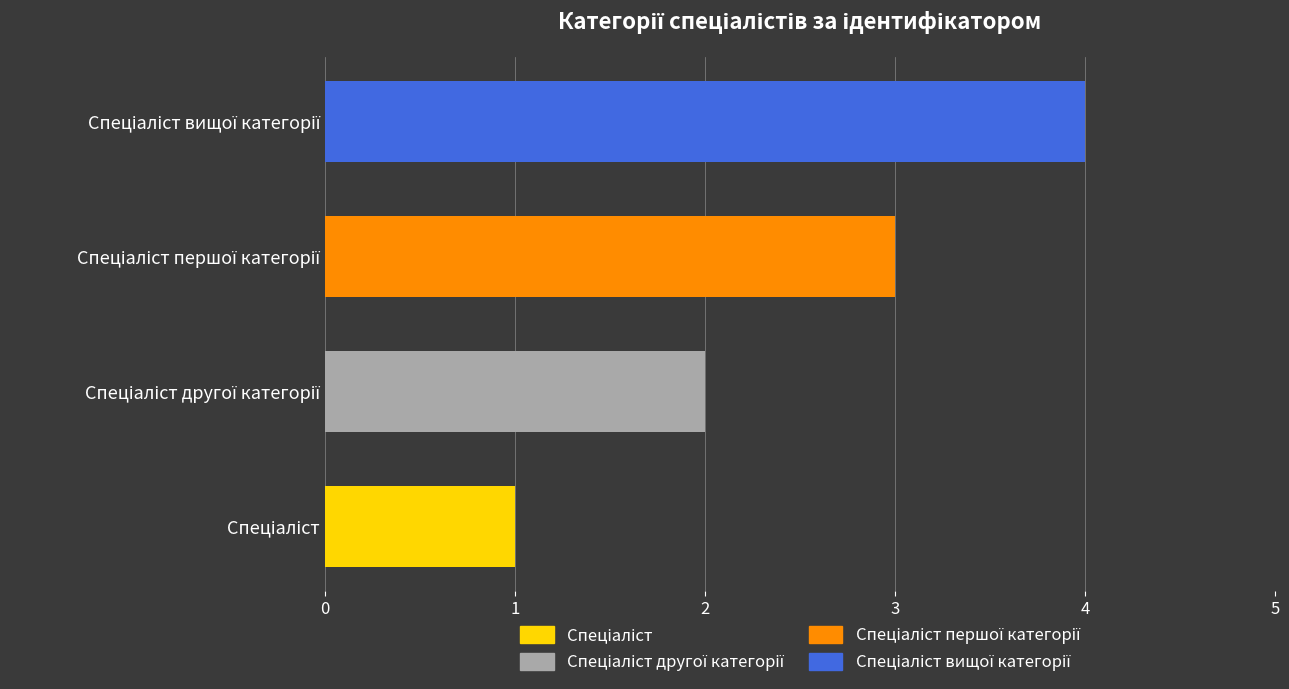

What is the sum of all values?

10